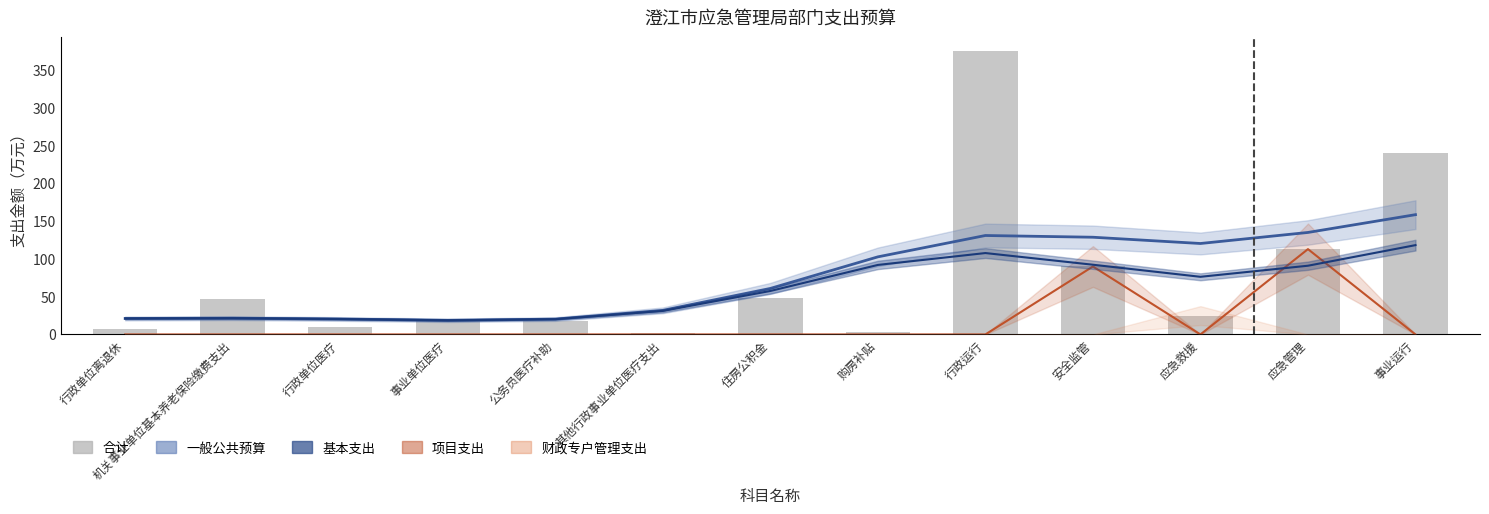

Which label corresponds to the largest value in the chart?

行政运行